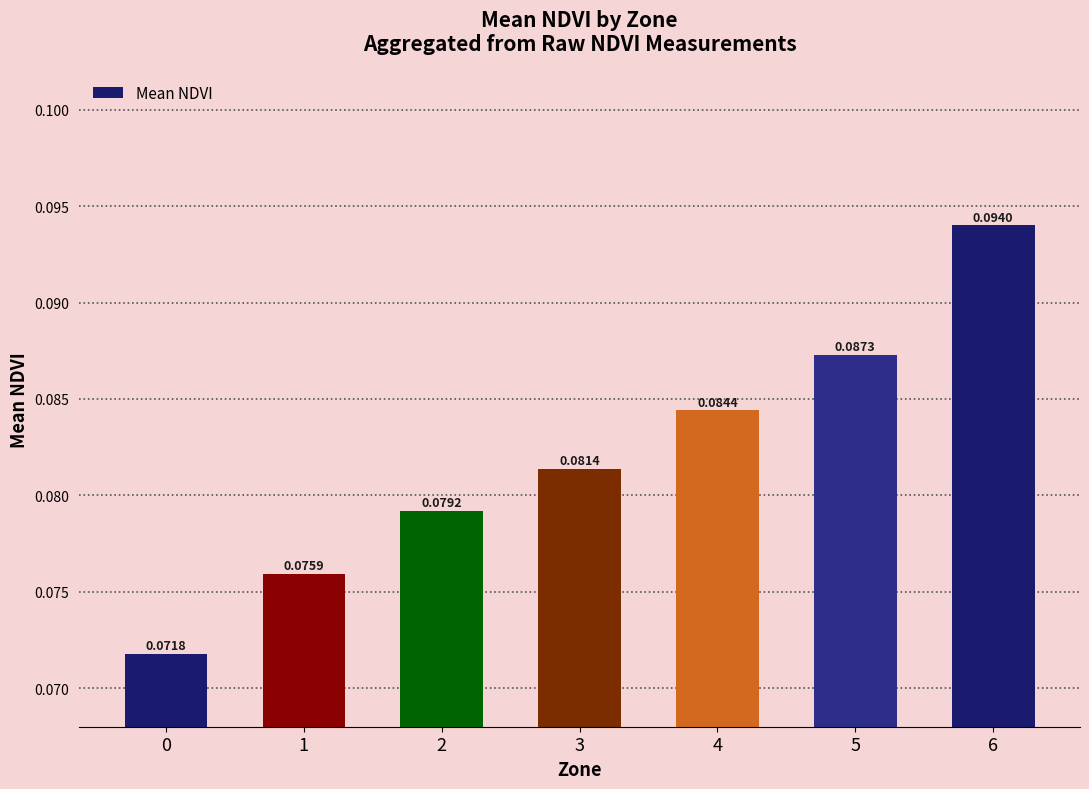

Between 0 and 6, which is larger?

6